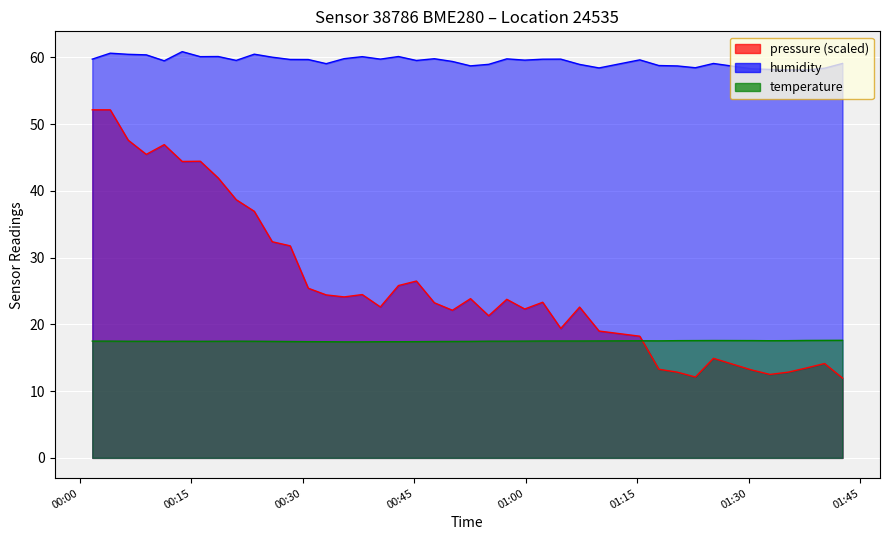

True or false: humidity and temperature cross at least once.

False